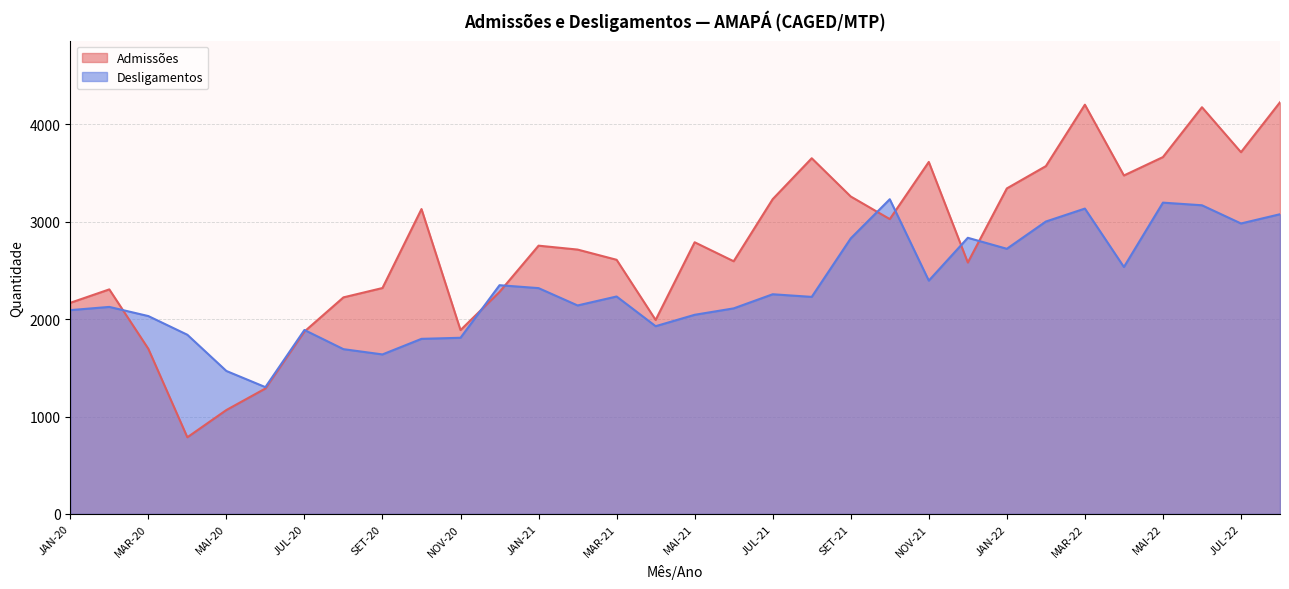

What position from the left is JUL-22?

31